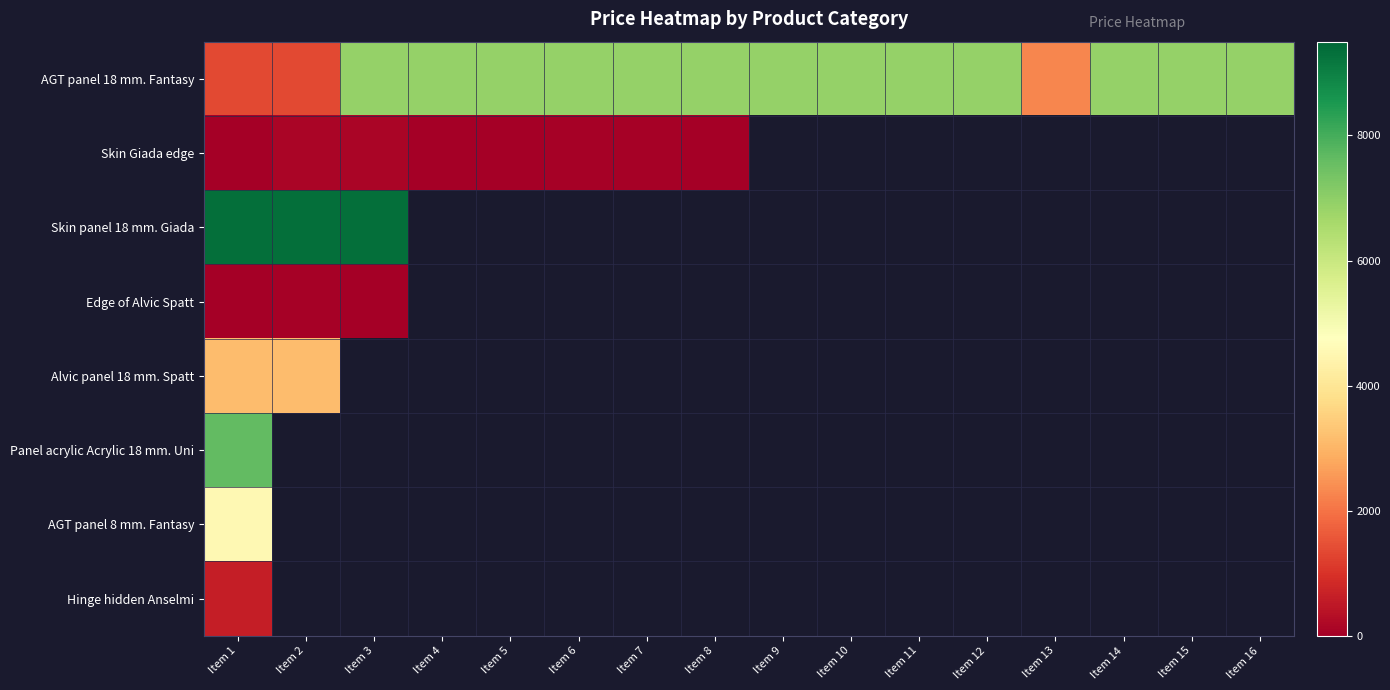

Which category has the lowest value across all series?

Item 5